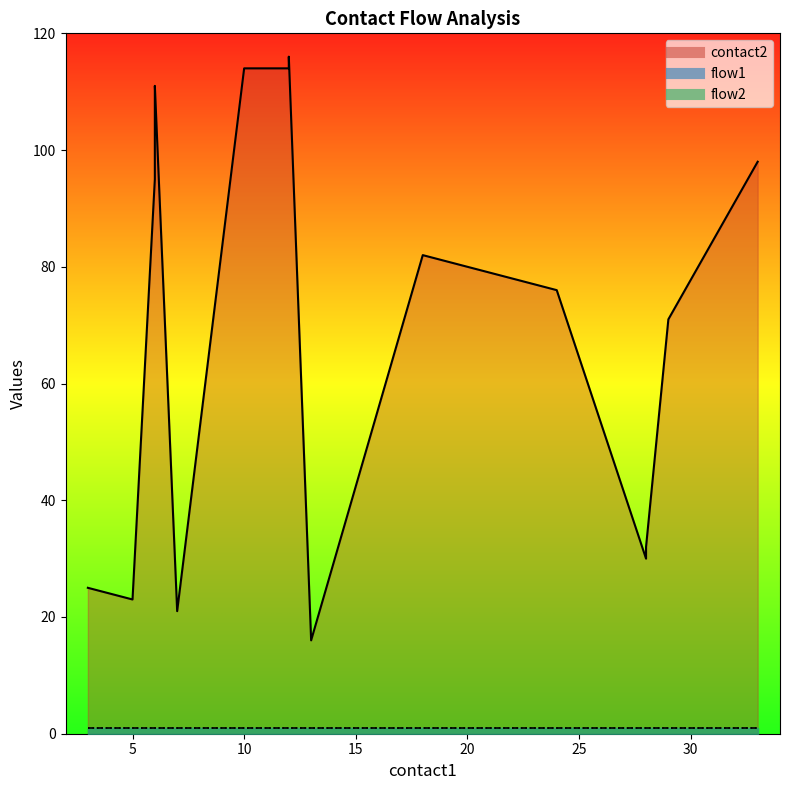

The flow1 series shows 1 at 5. True or false?

True